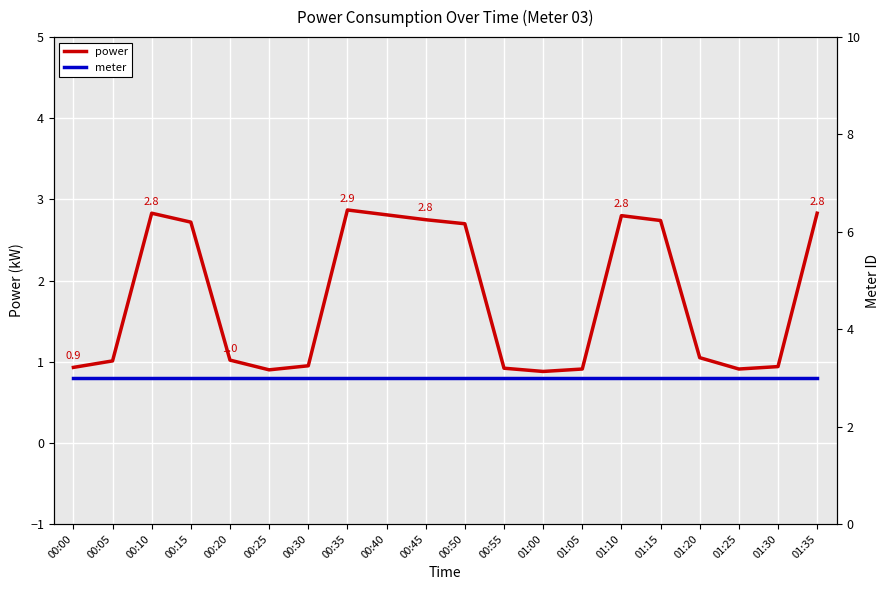

Which label corresponds to the largest value in the chart?

00:00